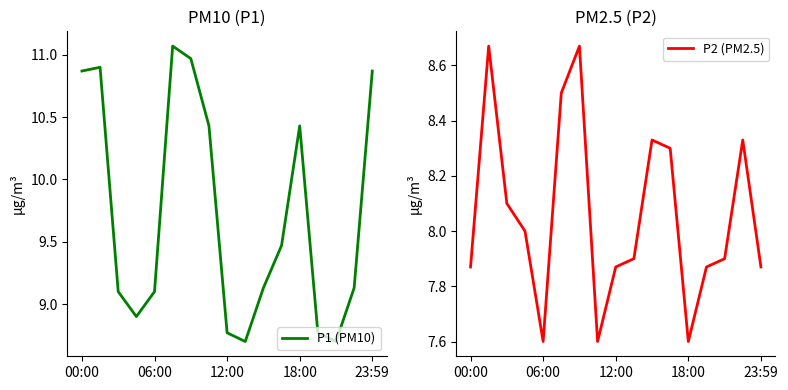

True or false: P1 (PM10) has a value of 9.1 at 15.

True